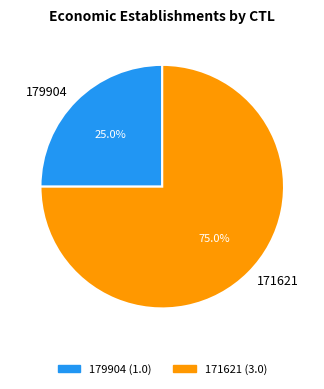

Does any single category account for the majority?

Yes